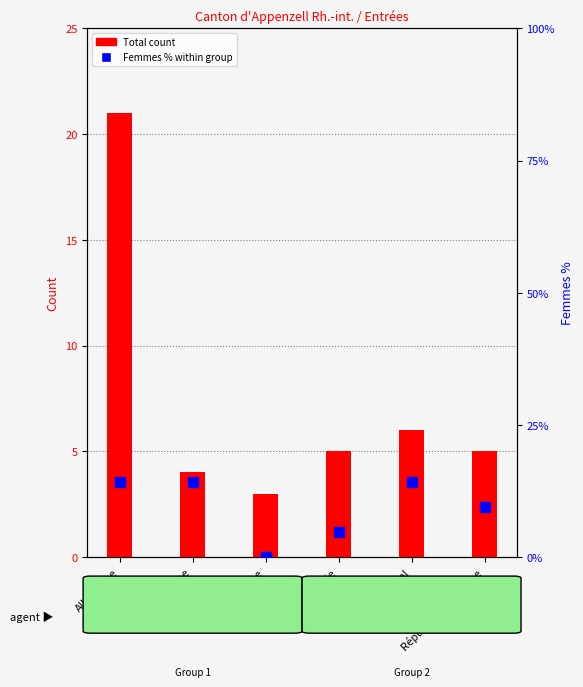

What is the total value across all series at Portugal?

20.3